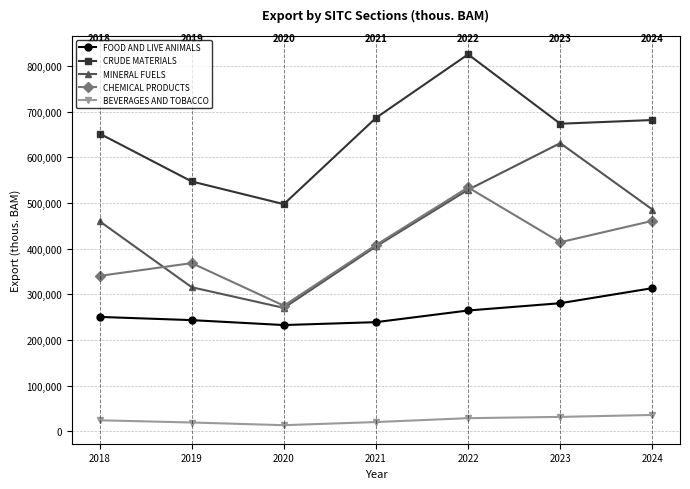

What is the difference between the CRUDE MATERIALS values at 2022 and 2020?

327853